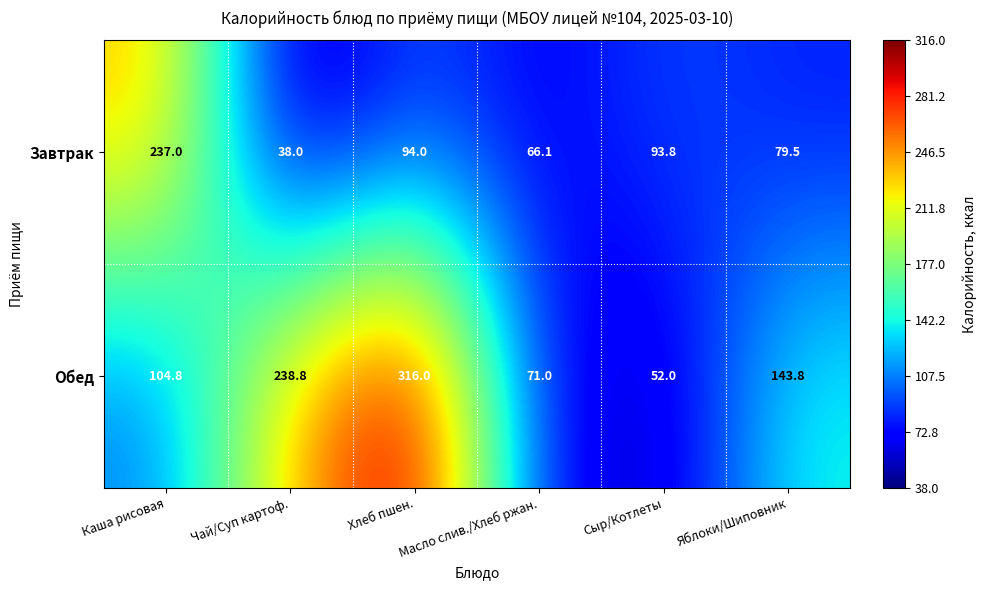

Rank the series by their maximum value, from lowest to highest.

Завтрак, Обед